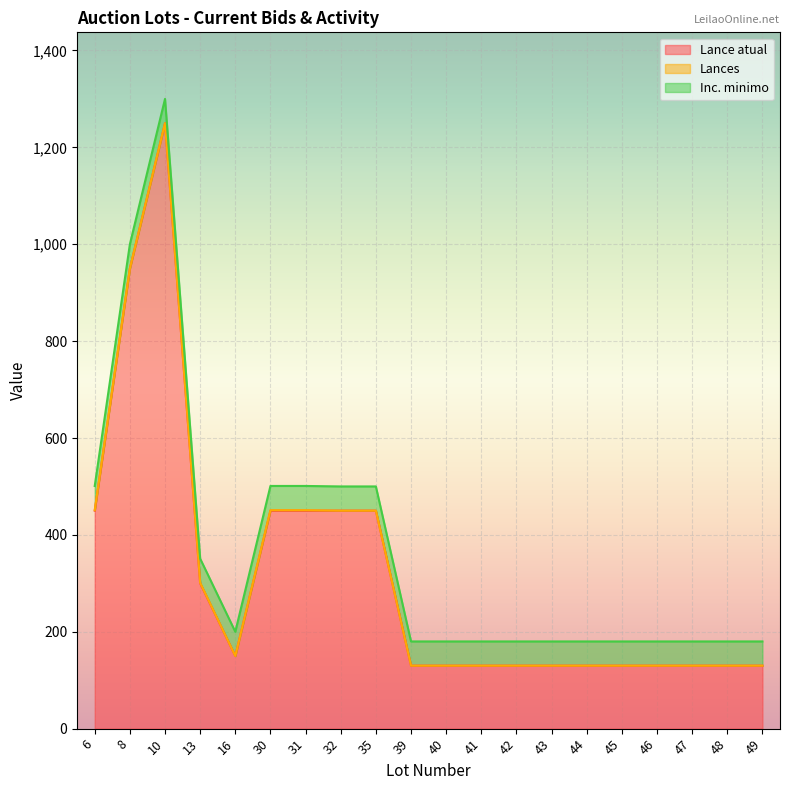

How many categories are shown in the chart?

20